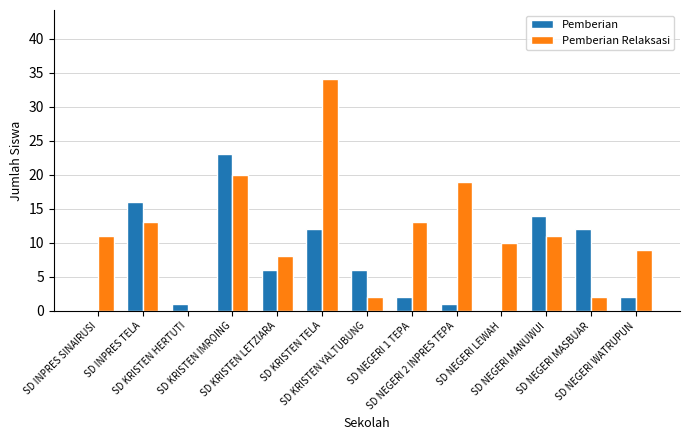

Which series has the largest total across all categories?

Pemberian Relaksasi